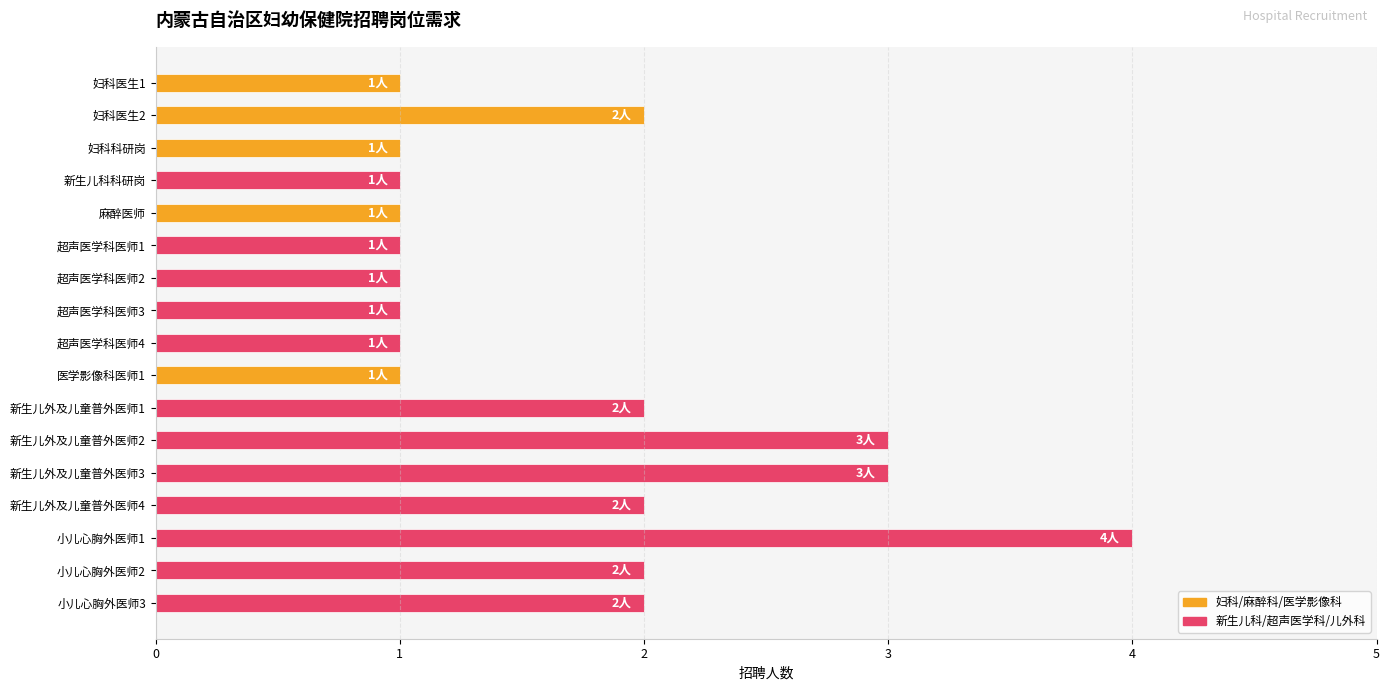

Does the chart contain stacked bars?

No